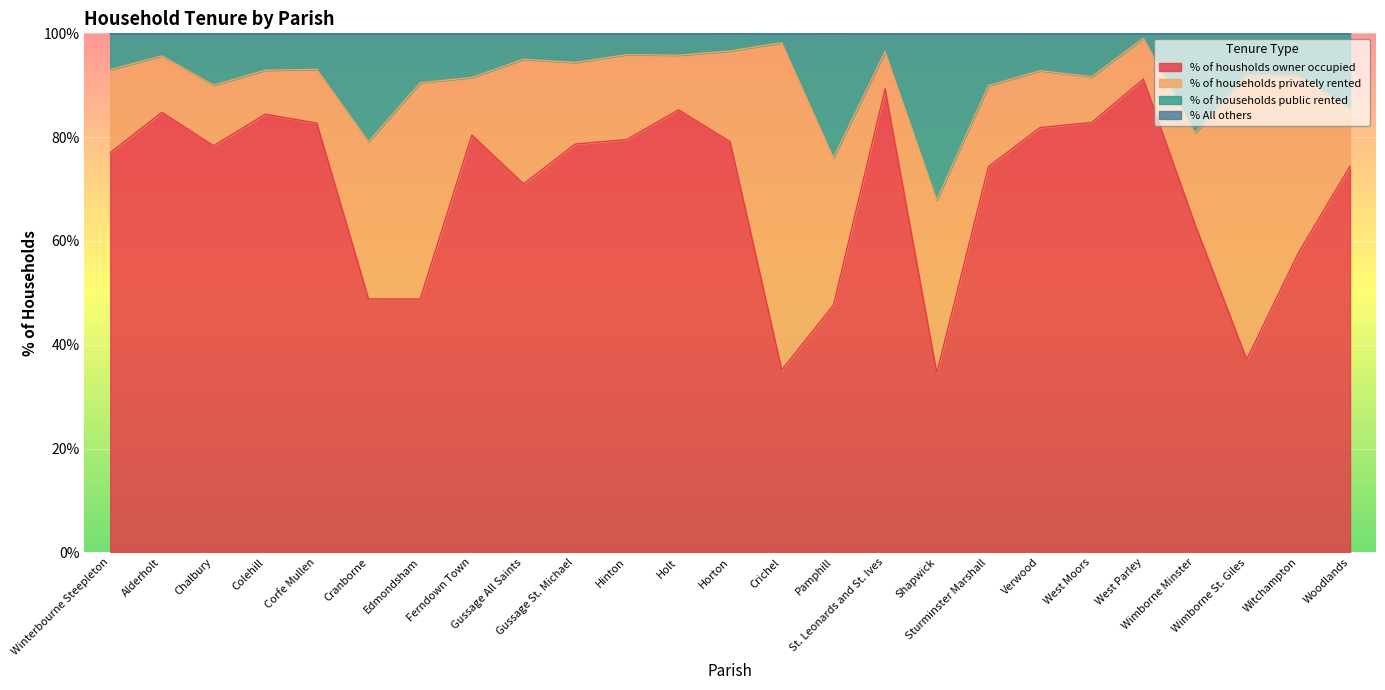

The value of % of households public rented at Woodlands is 33.2. True or false?

False